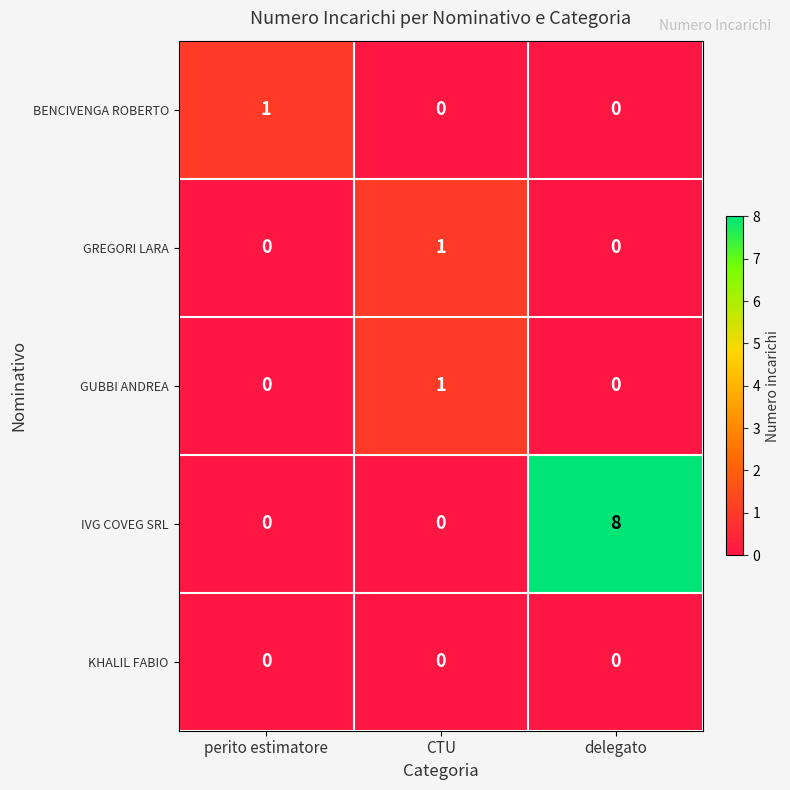

Reading left to right, extract all data points from this chart.

BENCIVENGA ROBERTO: 1	0	0
GREGORI LARA: 0	1	0
GUBBI ANDREA: 0	1	0
IVG COVEG SRL: 0	0	8
KHALIL FABIO: 0	0	0